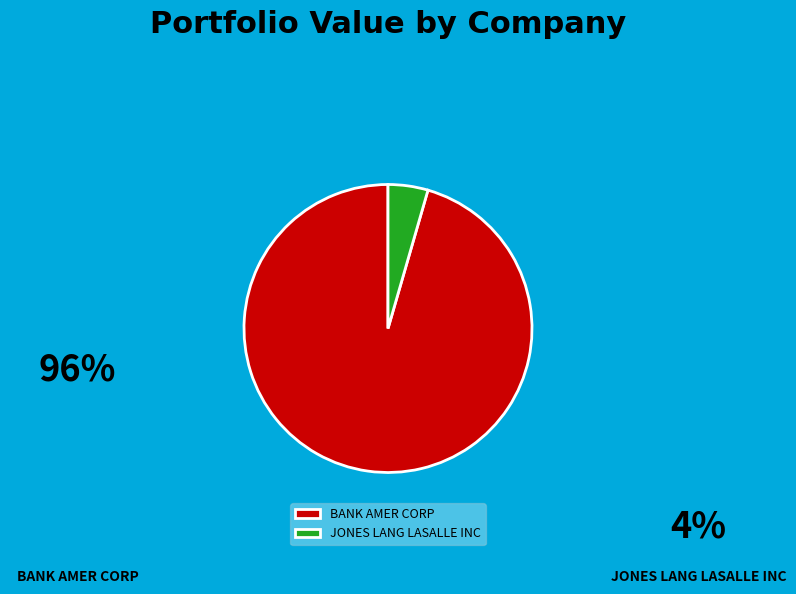

Is there any slice that represents more than half of the pie?

Yes